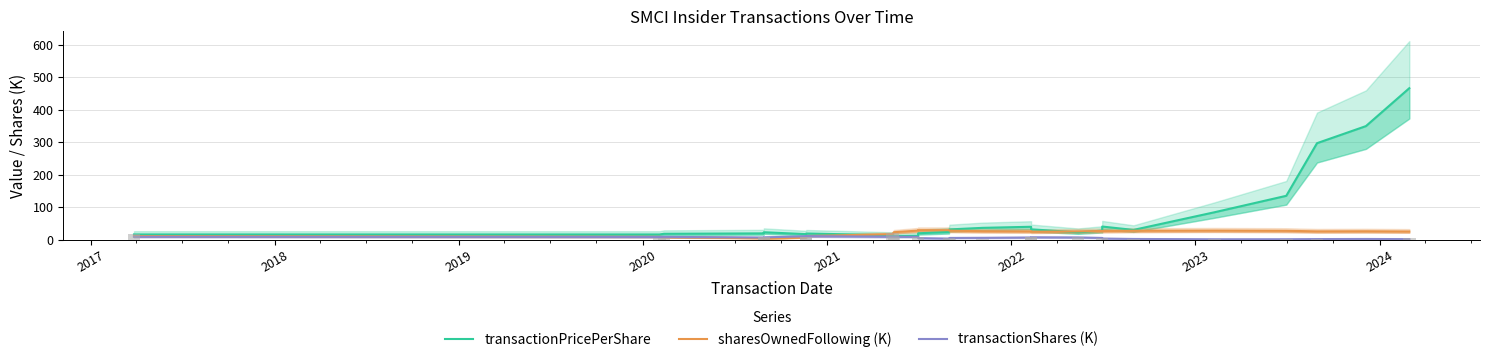

List the series in order of their peak value, lowest first.

transactionShares (K), sharesOwnedFollowing (K), transactionPricePerShare